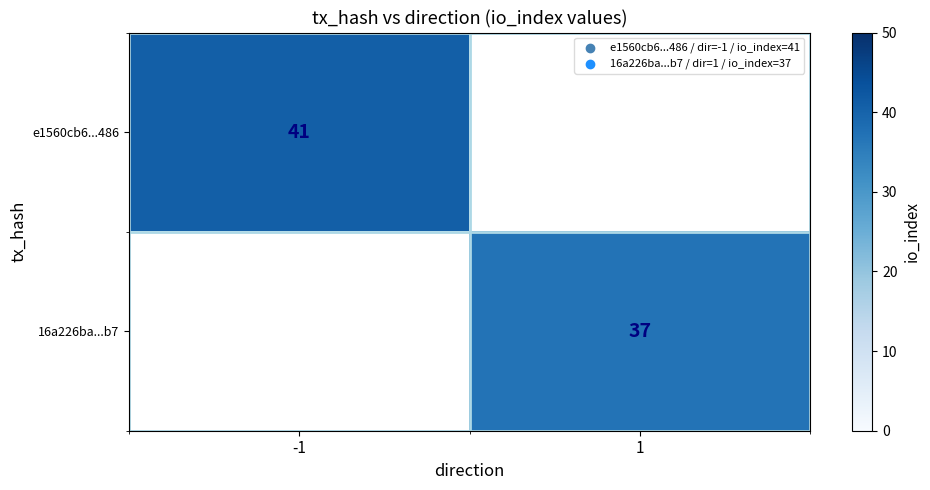

True or false: 16a226ba...b7 has a value of 37 at 1.

True